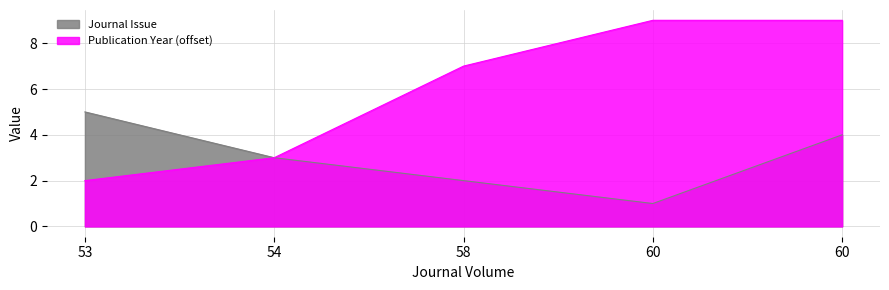

List the labels in order of Journal Issue value, largest first.

53, 60, 54, 58, 60